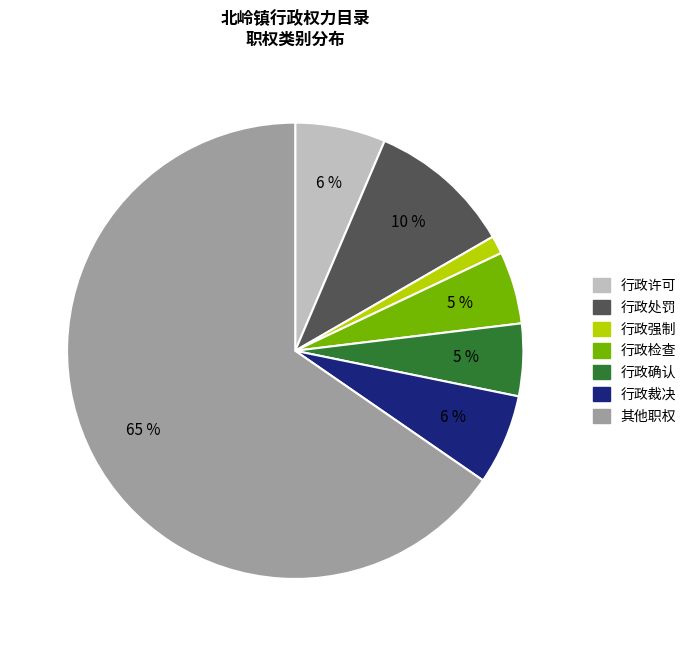

Combined, do 行政许可 and 行政强制 account for over 50%?

No